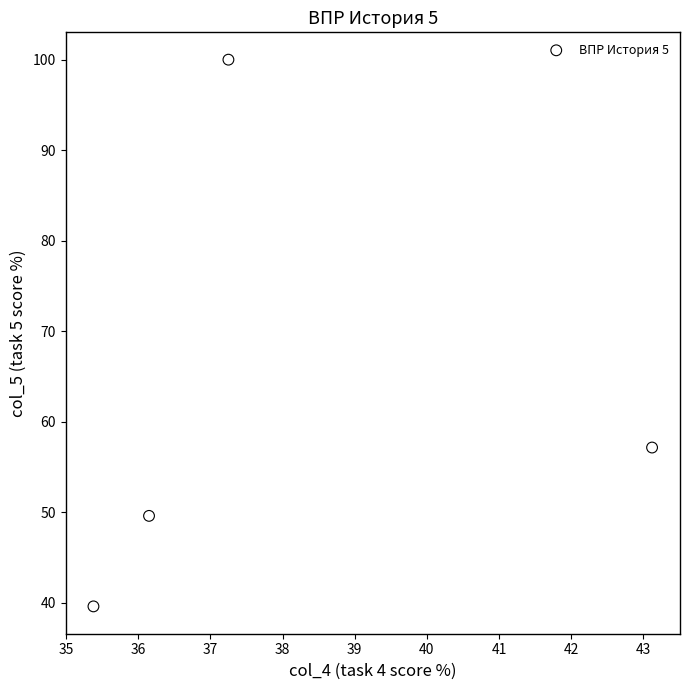

What is the range of Y values (max minus min)?

60.4